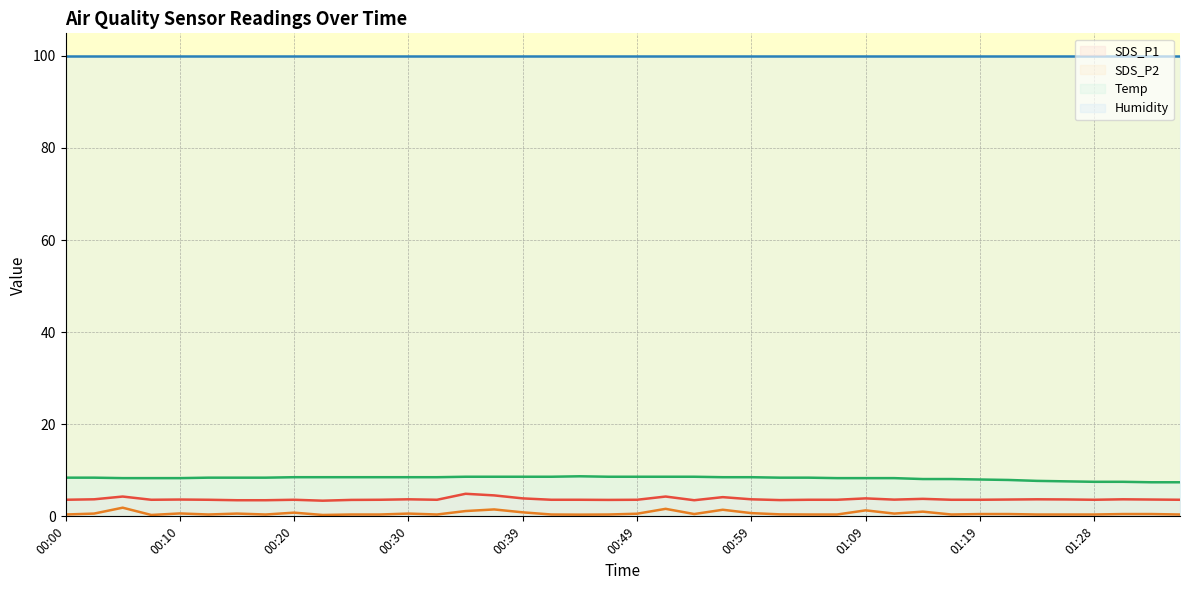

What is the difference between the Temp values at 00:22 and 01:11?

0.2